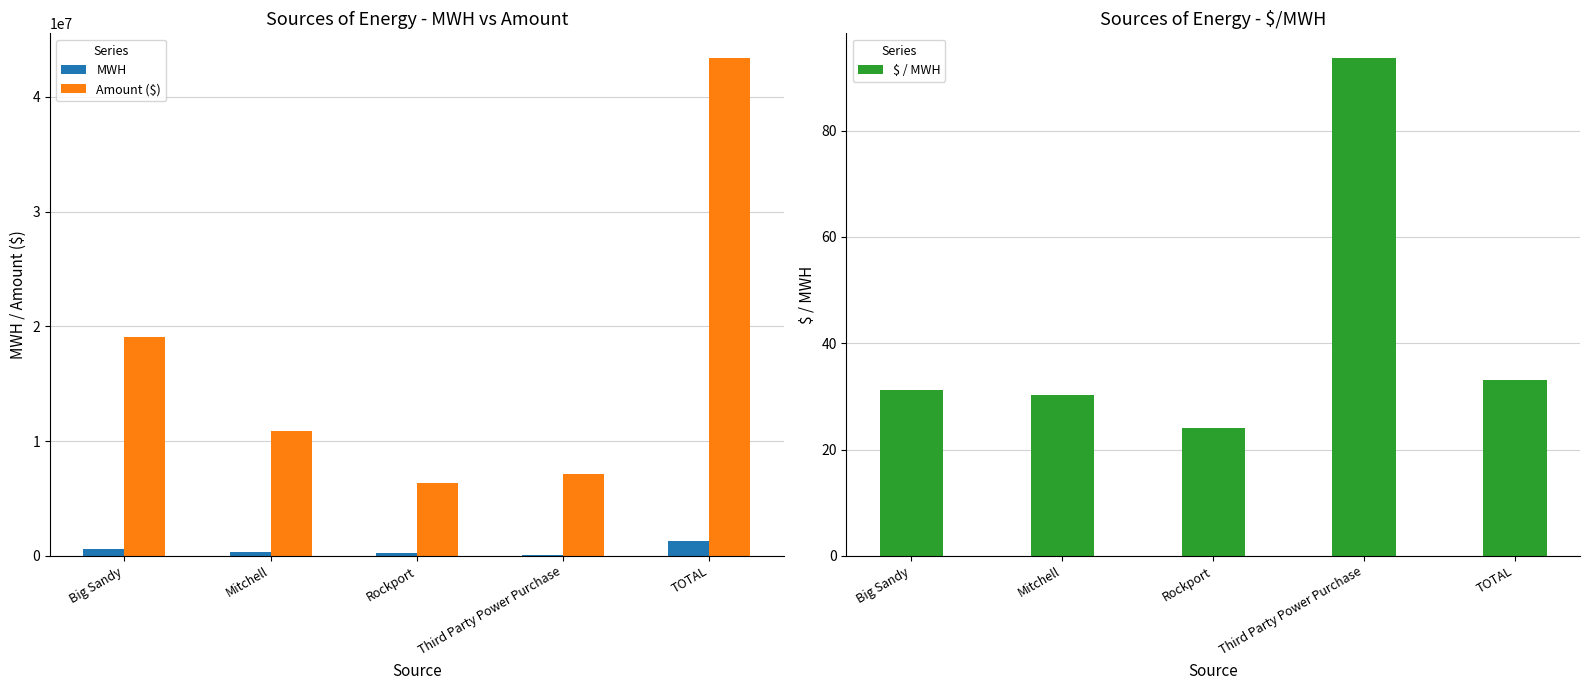

Read the Amount ($) value at Rockport.

6354956.0